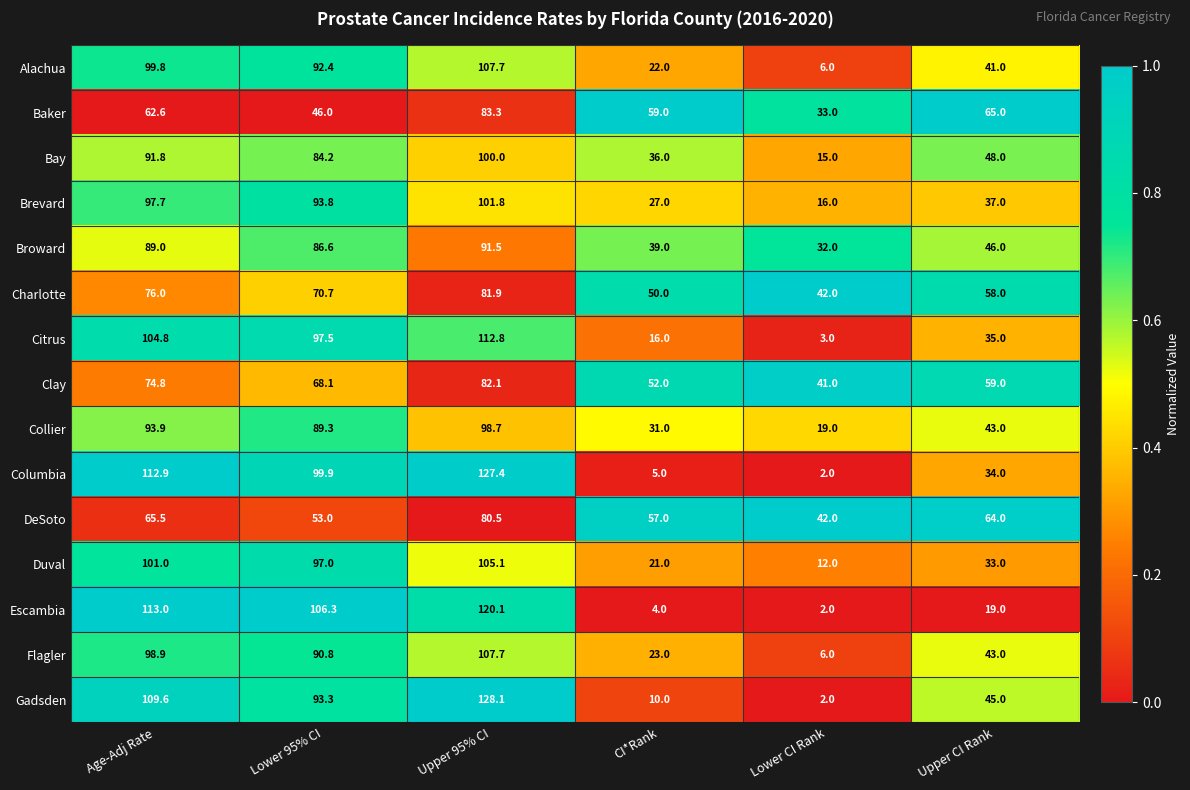

List the labels in order of Gadsden value, largest first.

Upper 95% CI, Age-Adj Rate, Lower 95% CI, Upper CI Rank, CI*Rank, Lower CI Rank